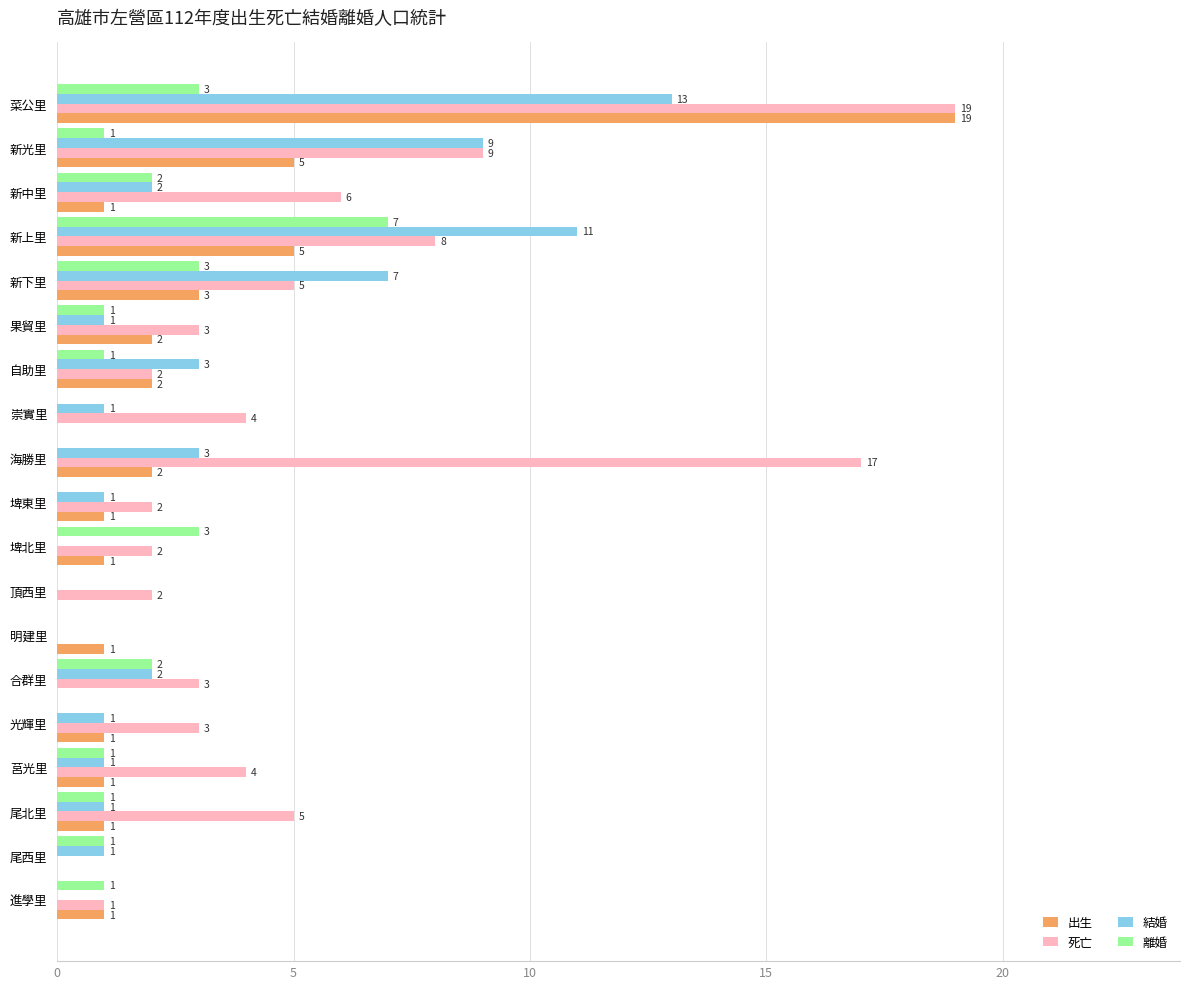

Between 莒光里 and 埤東里, which series saw the biggest shift?

死亡